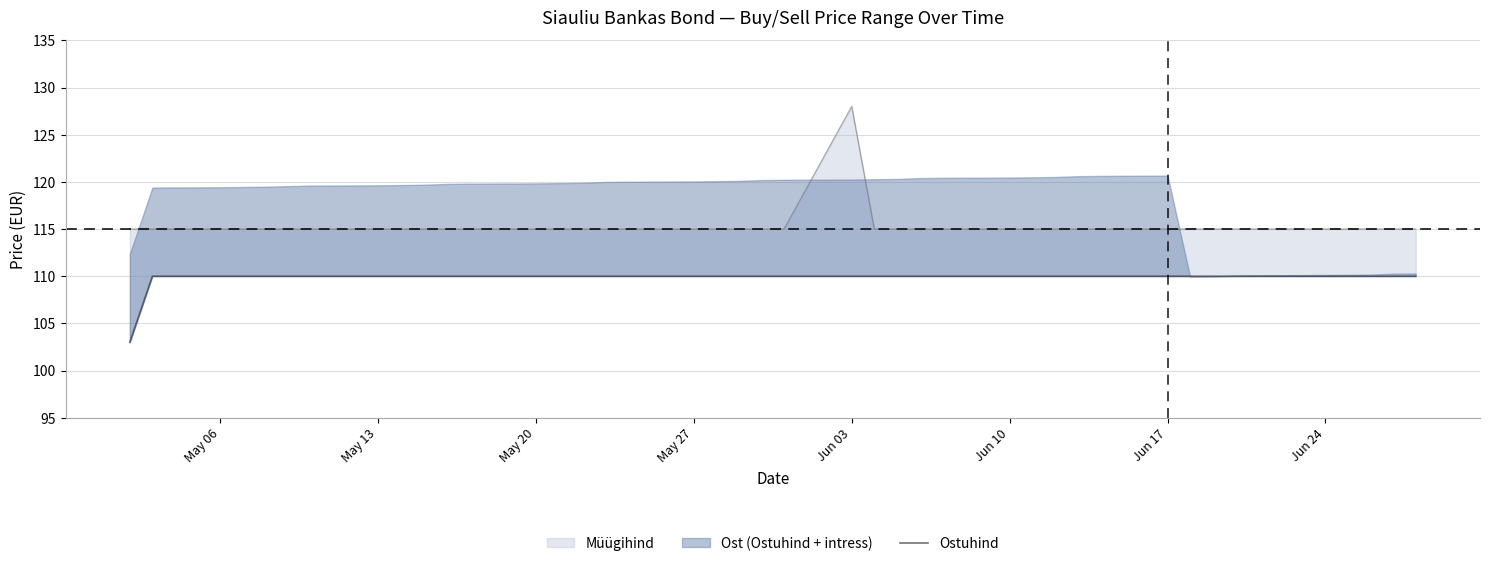

What is the minimum value shown in the chart?

103